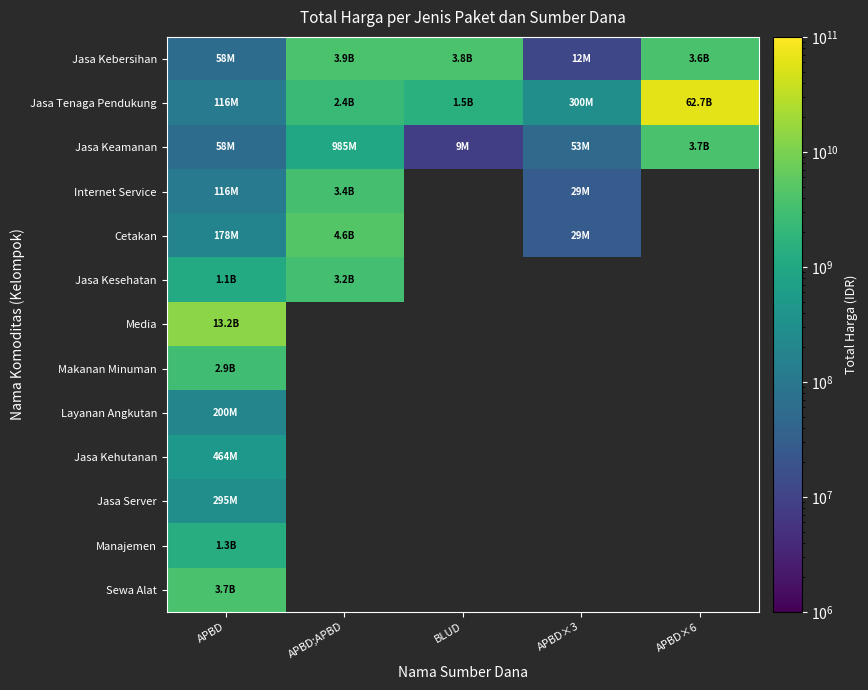

Which has a higher value, APBD;APBD or BLUD?

APBD;APBD